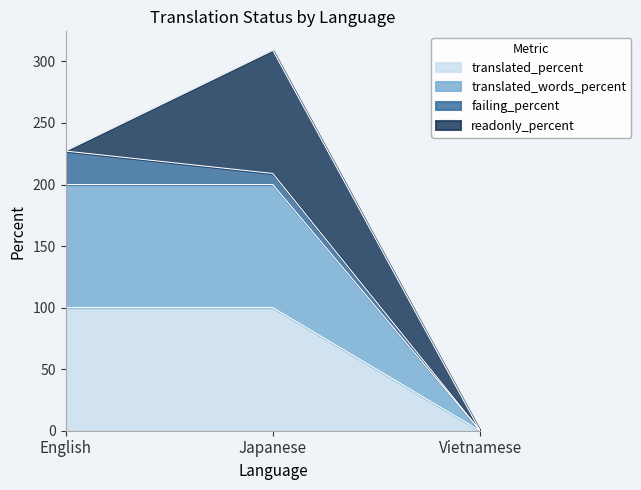

At which category is the sum across all series the highest?

English